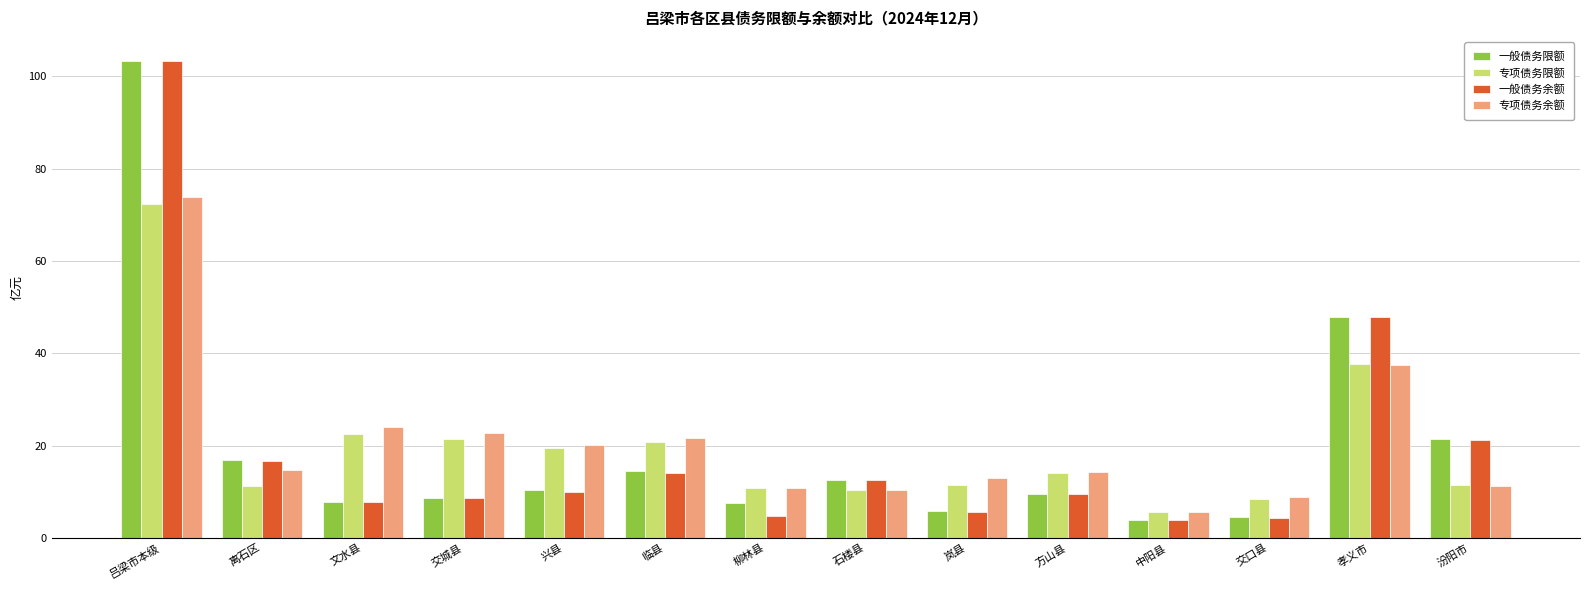

What is the minimum value shown in the chart?

3.9